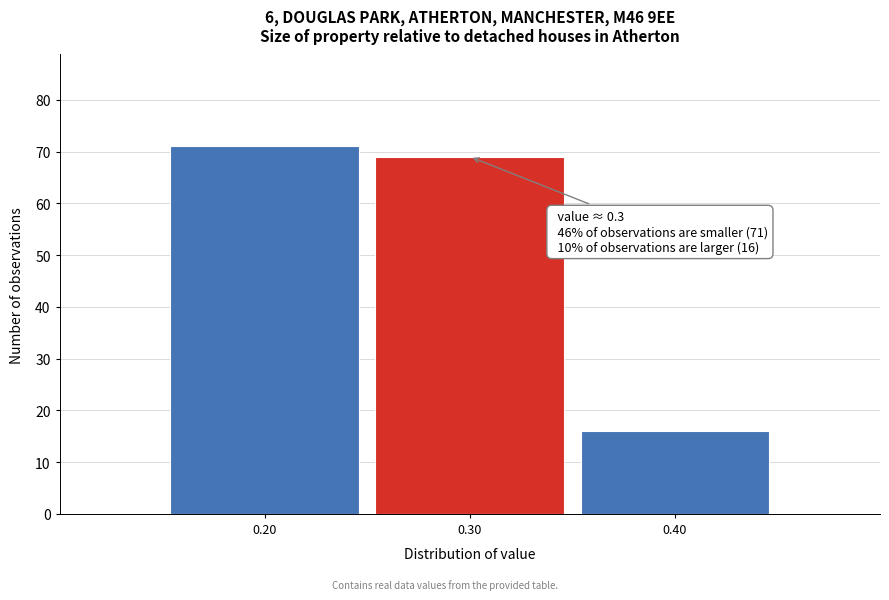

Which range on the x-axis has the tallest bar?

0.15 to 0.25